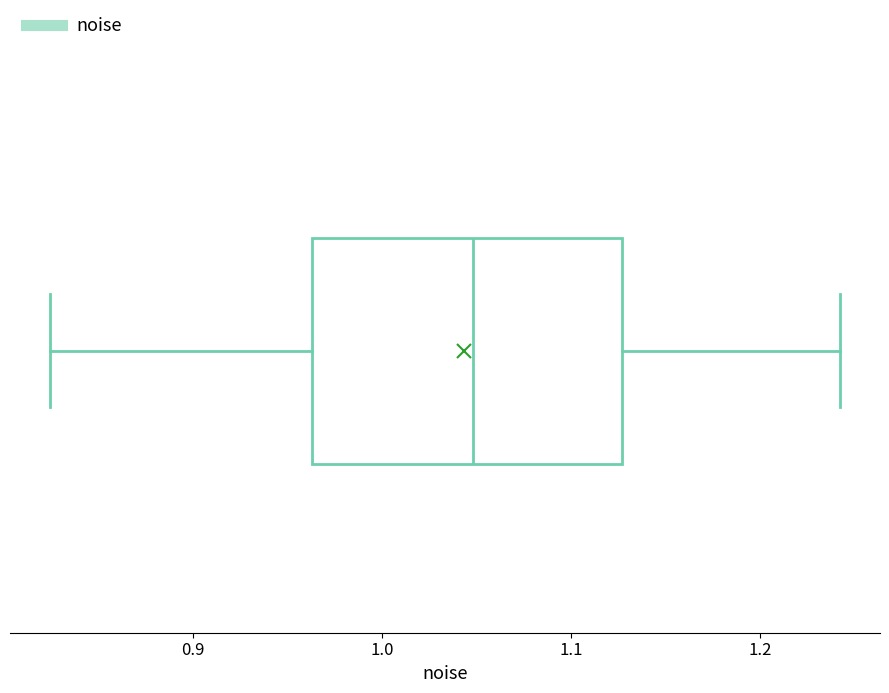

Read this box plot against the x-axis: the position of the median line, the range covered by the box, and the ends of both whiskers. The values are not printed on the chart, so give them approximately, as read against the axis.

median 1.05, box 0.96 to 1.13, whiskers 0.82 to 1.24